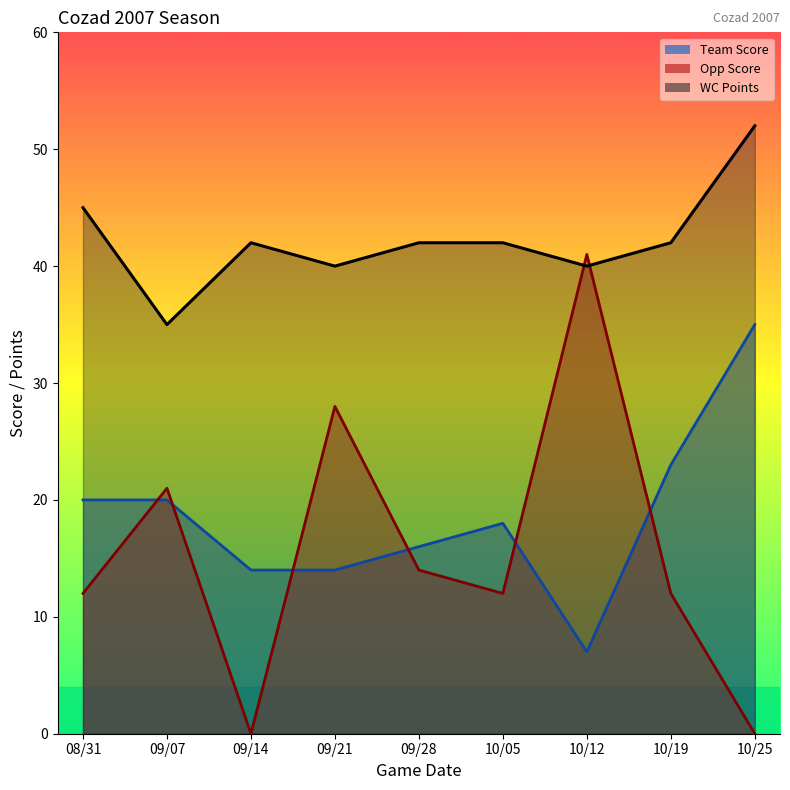

At 09/28, list the series in order from largest to smallest.

WC Points, Team Score, Opp Score